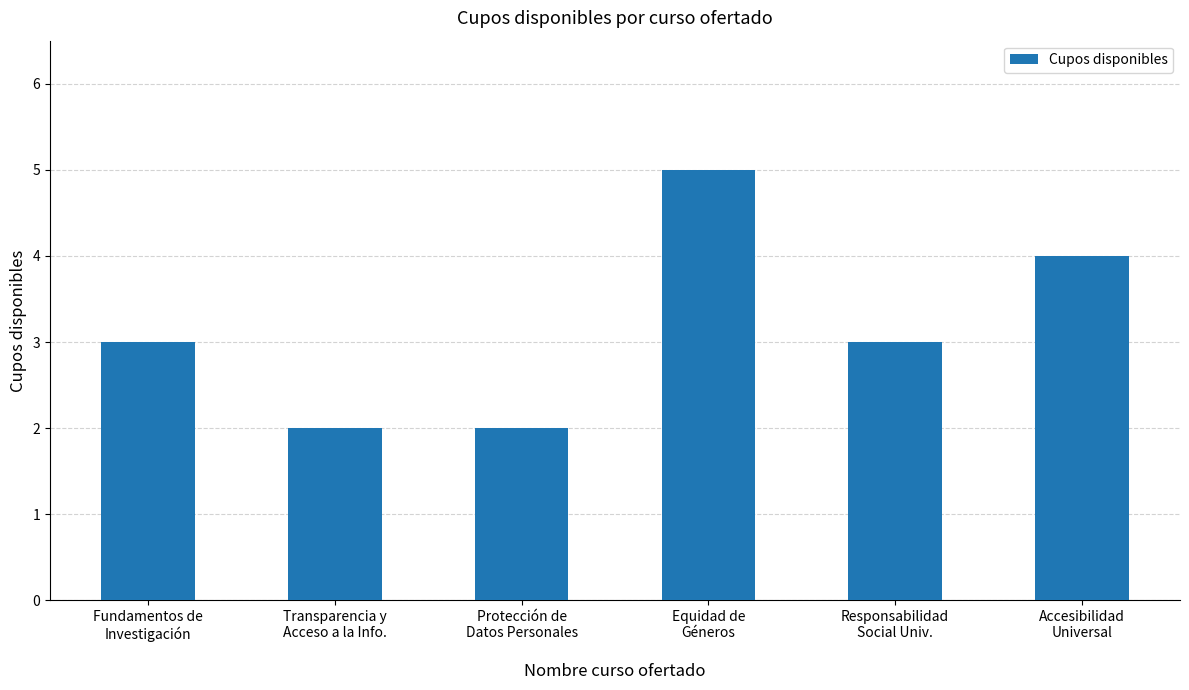

What is the greatest value displayed?

5